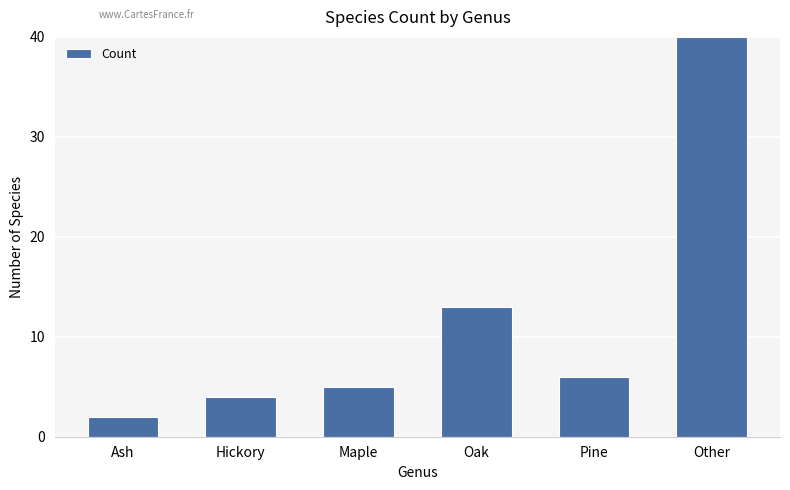

True or false: the data shows 5 at Maple.

True